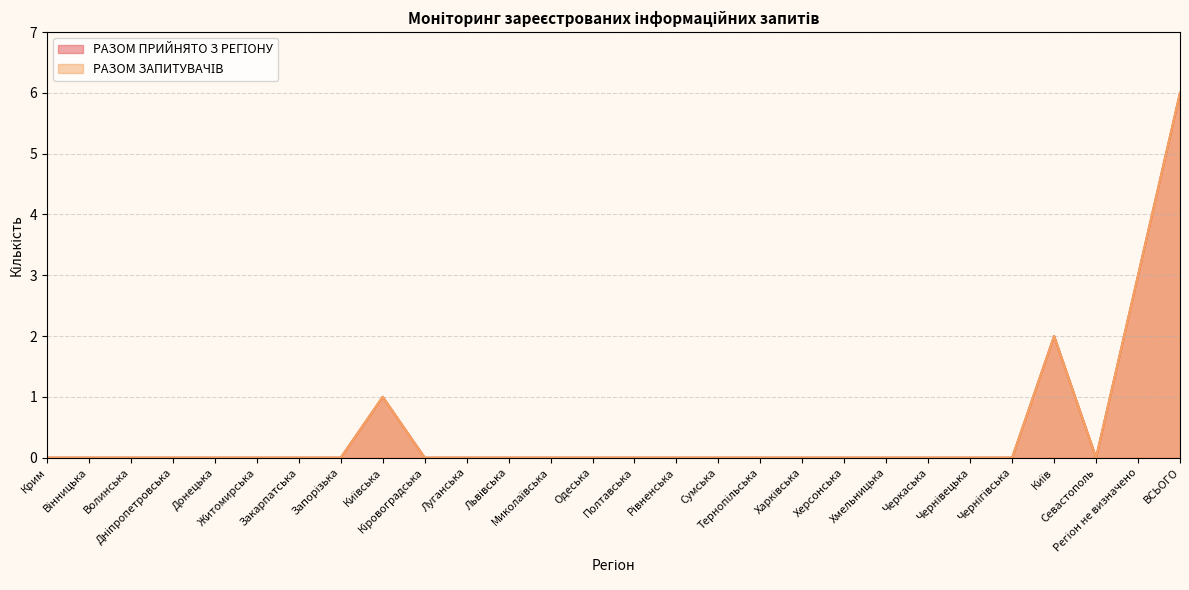

Reading left to right, extract all data points from this chart.

РАЗОМ ПРИЙНЯТО З РЕГІОНУ: Крим=0	Вінницька=0	Волинська=0	Дніпропетровська=0	Донецька=0	Житомирська=0	Закарпатська=0	Запорізька=0	Київська=1	Кіровоградська=0	Луганська=0	Львівська=0	Миколаївська=0	Одеська=0	Полтавська=0	Рівненська=0	Сумська=0	Тернопільська=0	Харківська=0	Херсонська=0	Хмельницька=0	Черкаська=0	Чернівецька=0	Чернігівська=0	Київ=2	Севастополь=0	Регіон не визначено=3	ВСЬОГО=6
РАЗОМ ЗАПИТУВАЧІВ: Крим=0	Вінницька=0	Волинська=0	Дніпропетровська=0	Донецька=0	Житомирська=0	Закарпатська=0	Запорізька=0	Київська=1	Кіровоградська=0	Луганська=0	Львівська=0	Миколаївська=0	Одеська=0	Полтавська=0	Рівненська=0	Сумська=0	Тернопільська=0	Харківська=0	Херсонська=0	Хмельницька=0	Черкаська=0	Чернівецька=0	Чернігівська=0	Київ=2	Севастополь=0	Регіон не визначено=3	ВСЬОГО=6